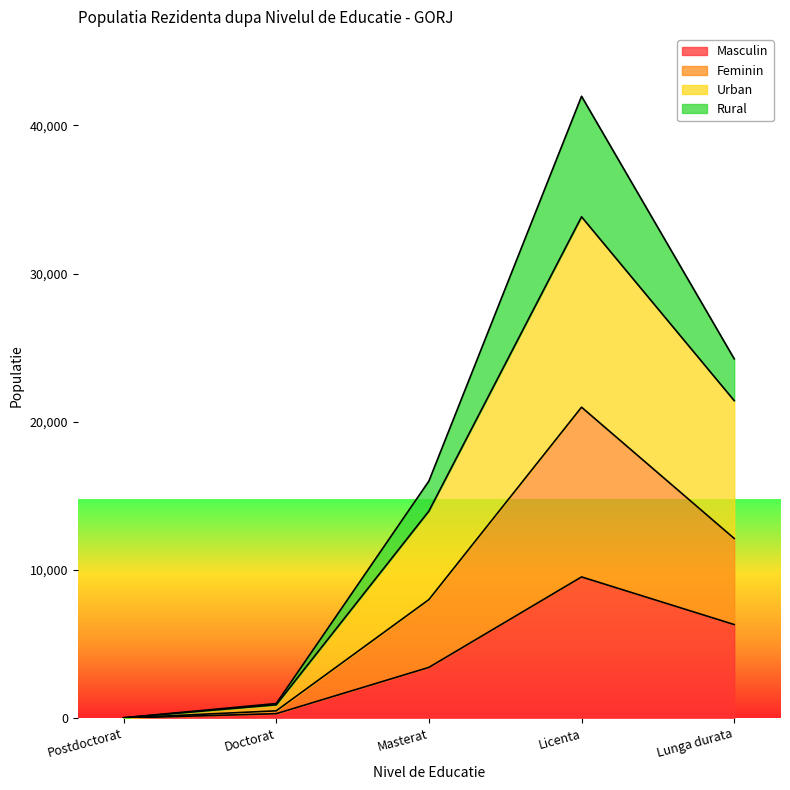

True or false: Masculin and Urban cross at least once.

False